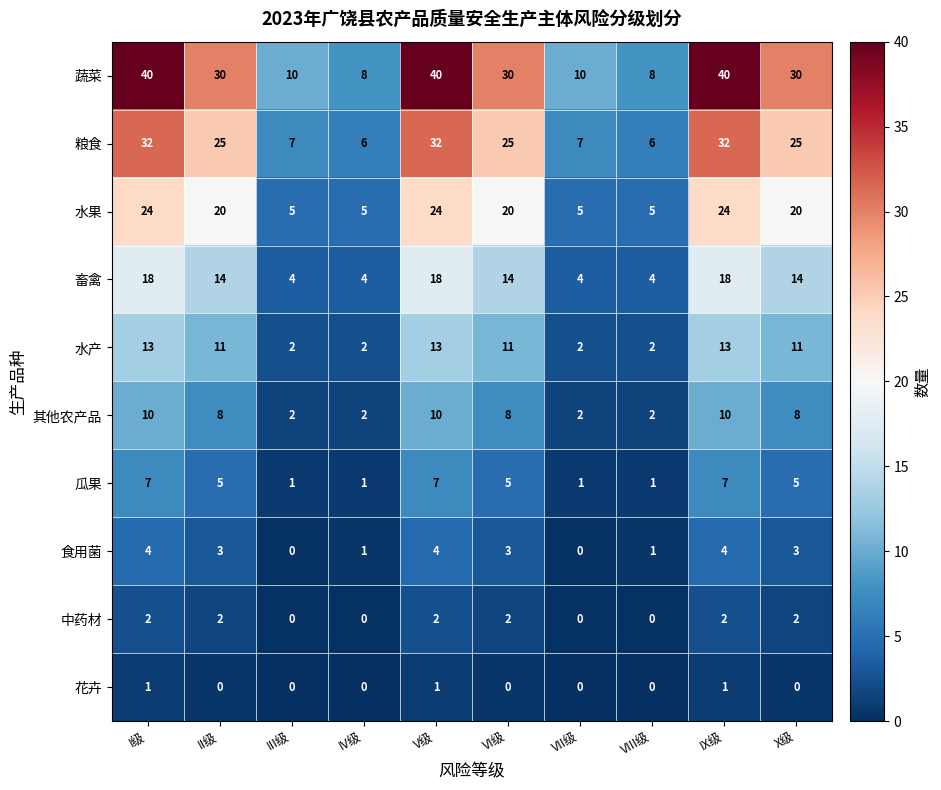

What value does the 食用菌 series have at VI级?

3